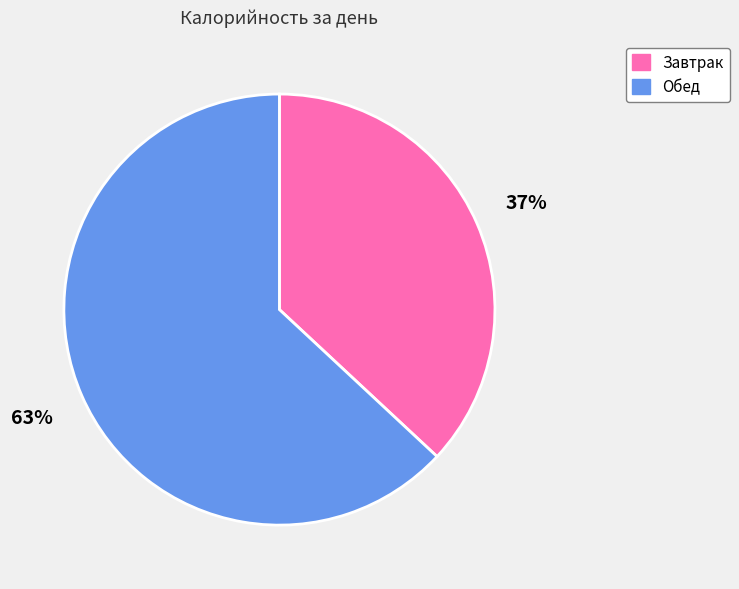

What is the smallest slice in the pie chart?

Завтрак